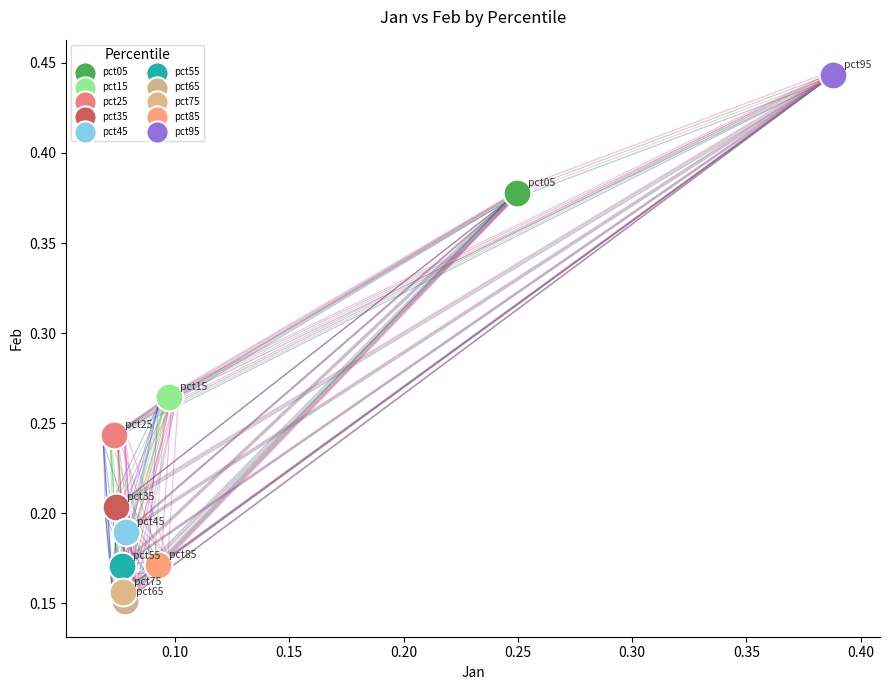

Which series reaches the maximum Y coordinate?

pct95